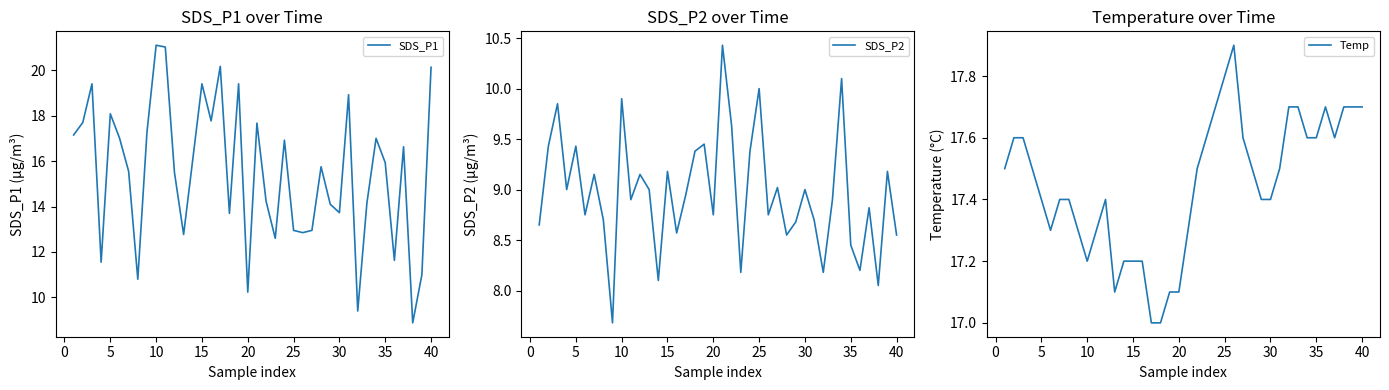

The value of SDS_P2 at 35 is 11.9. True or false?

False